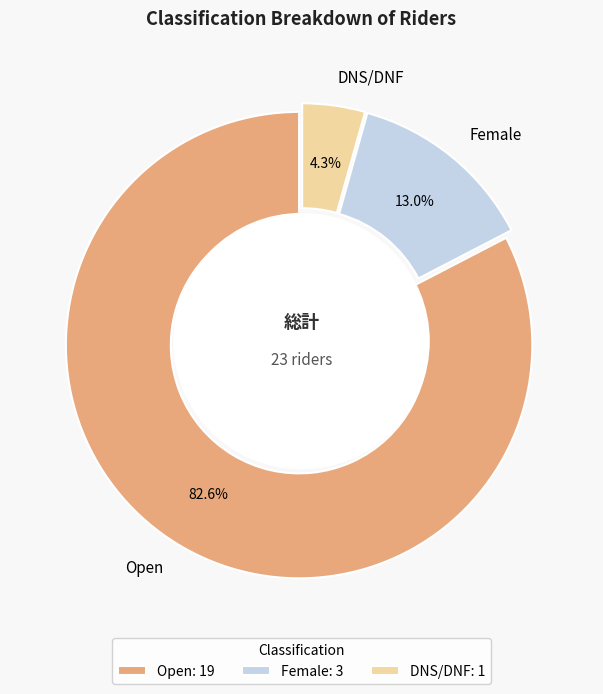

Is there any slice that represents more than half of the pie?

Yes